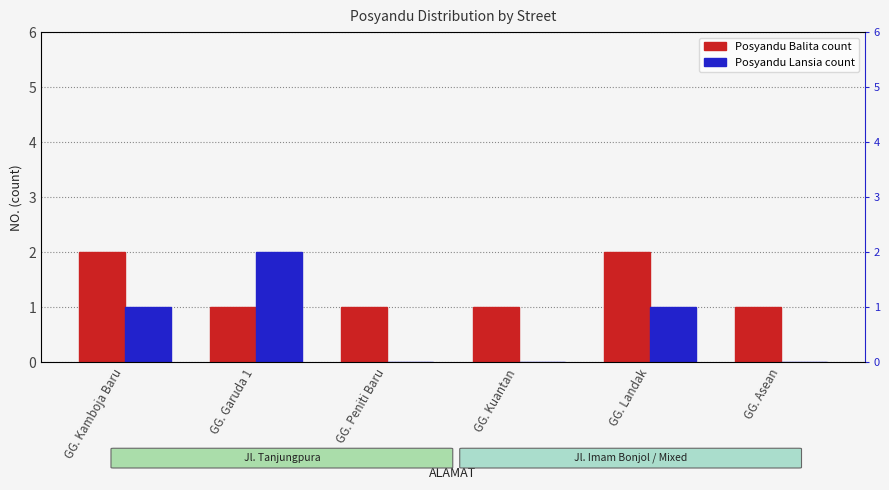

What is the label of the 6th bar from the right?

GG. Kamboja Baru